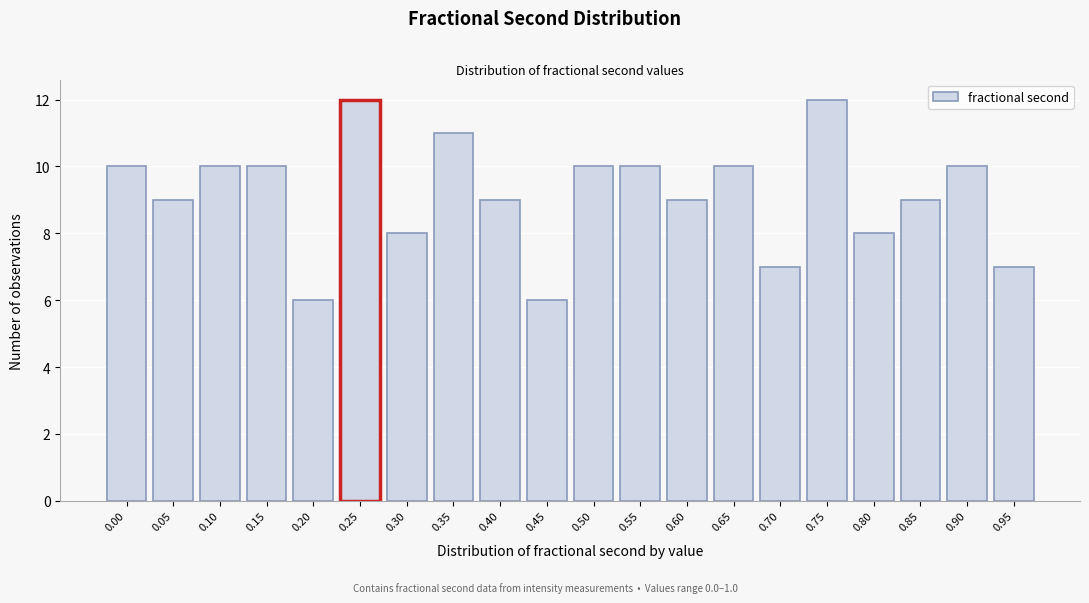

Reading left to right, transcribe all the data shown in this chart.

10	9	10	10	6	12	8	11	9	6	10	10	9	10	7	12	8	9	10	7